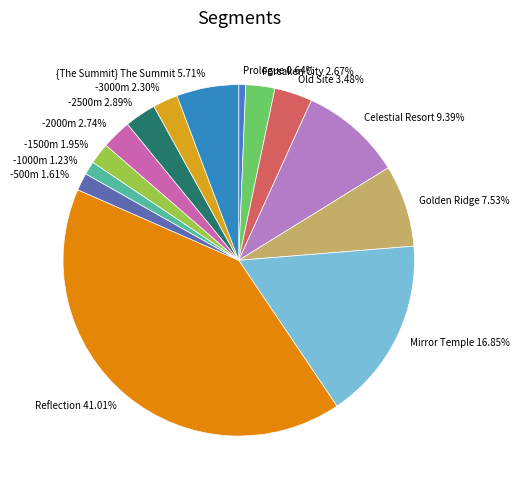

Which slice is the smallest?

Prologue